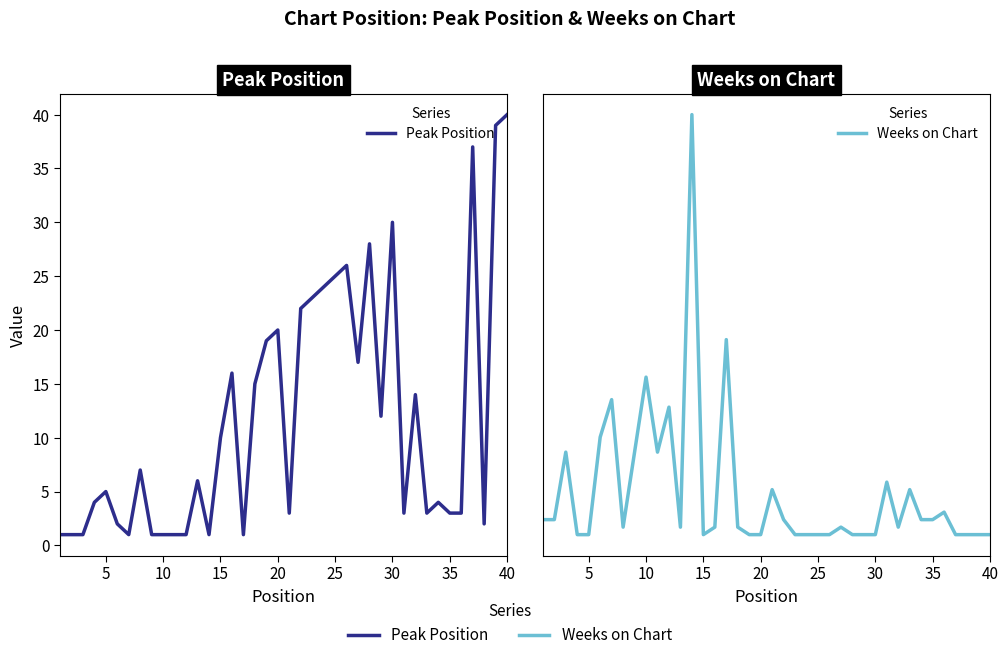

How many data points in Peak Position are less than 6?

20